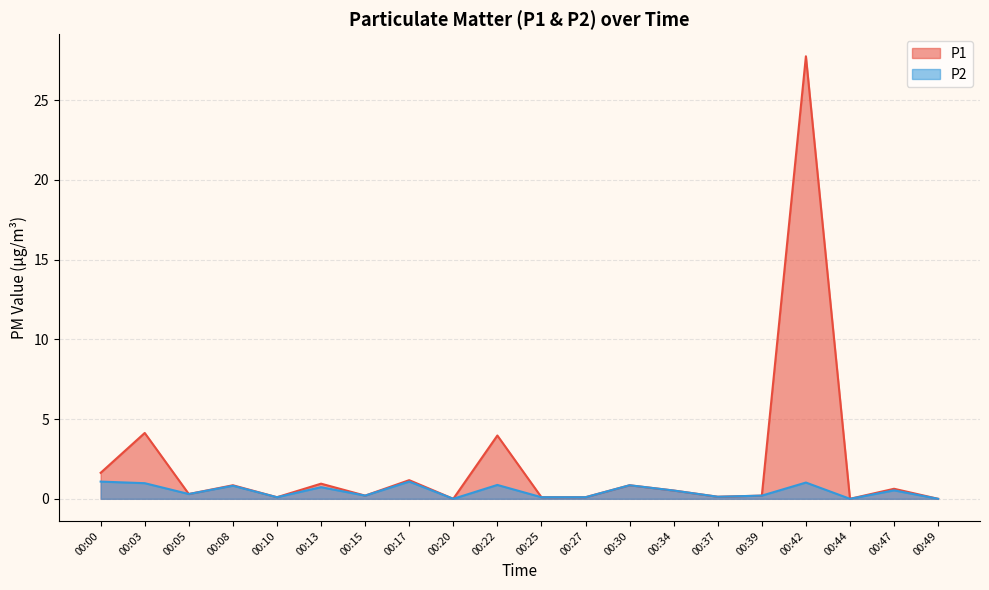

What is the difference between the second highest and minimum values in the P1 series?

4.1